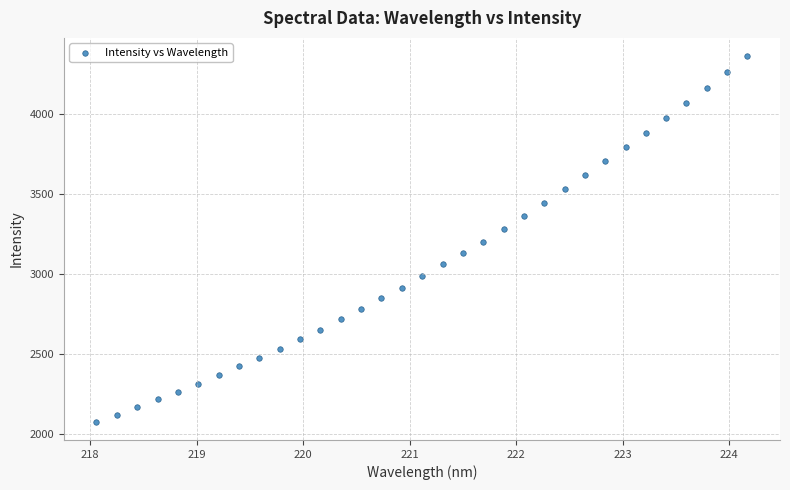

What is the range of X values (max minus min)?

6.1